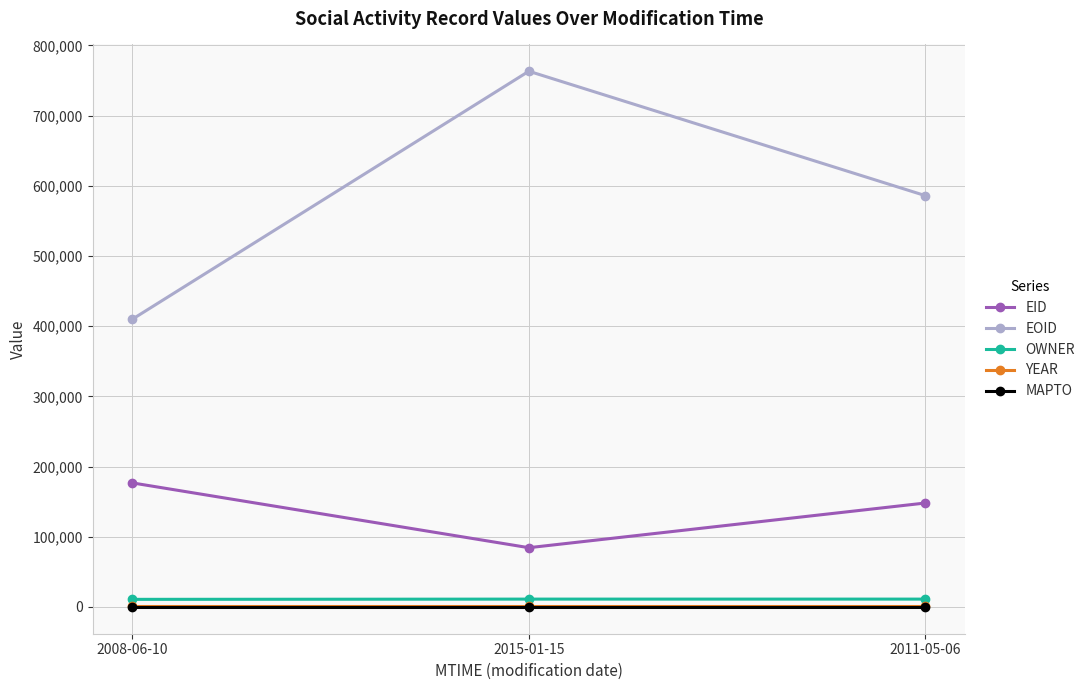

Where does the EOID series first go above 585953?

2015-01-15